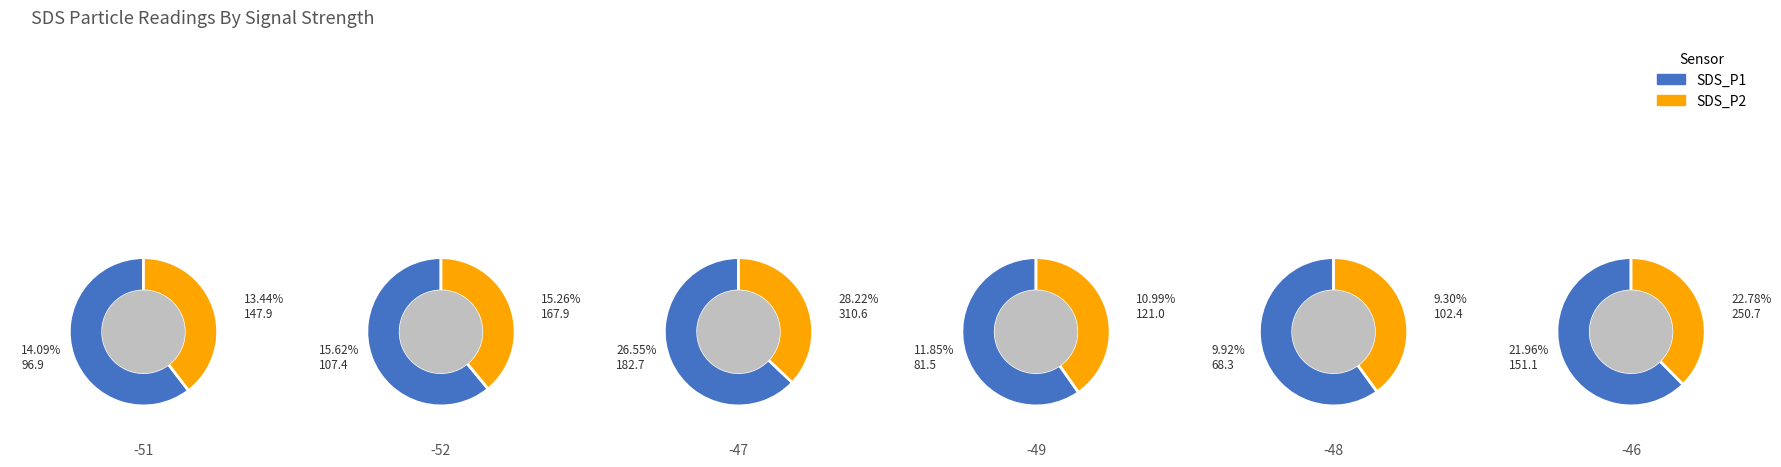

True or false: 34 accounts for 1% of the total.

False